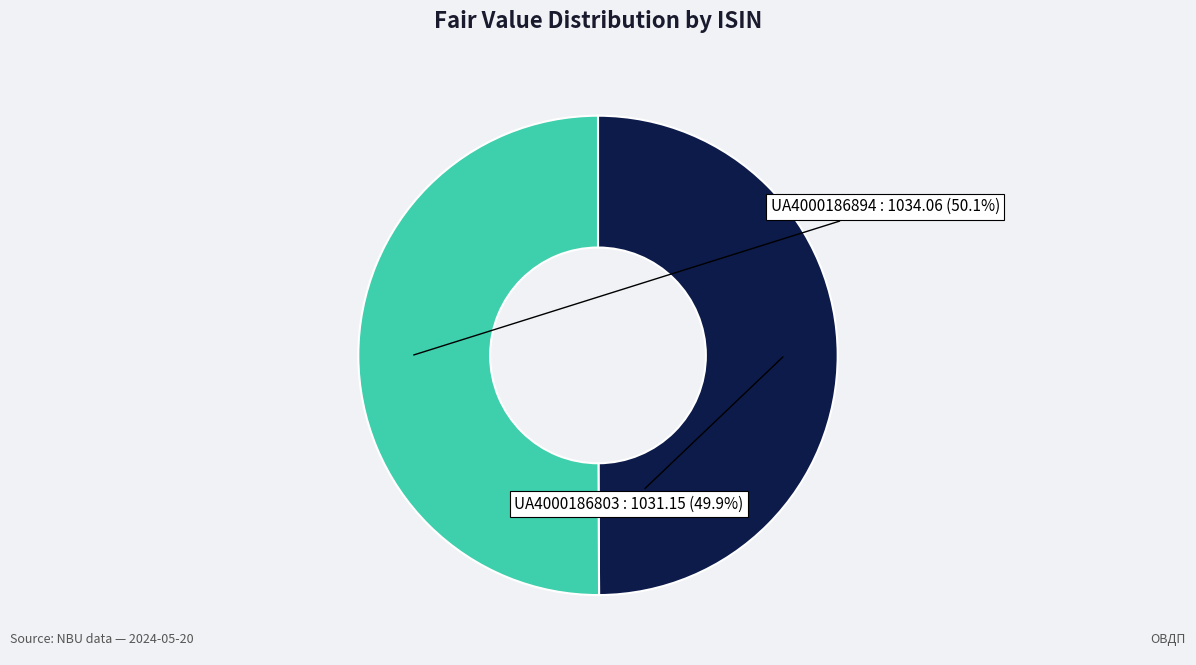

Does any single category account for the majority?

Yes